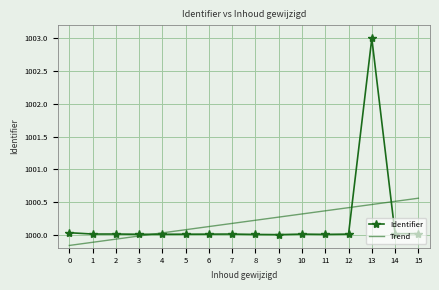

What is the maximum value for Identifier?

1003.0